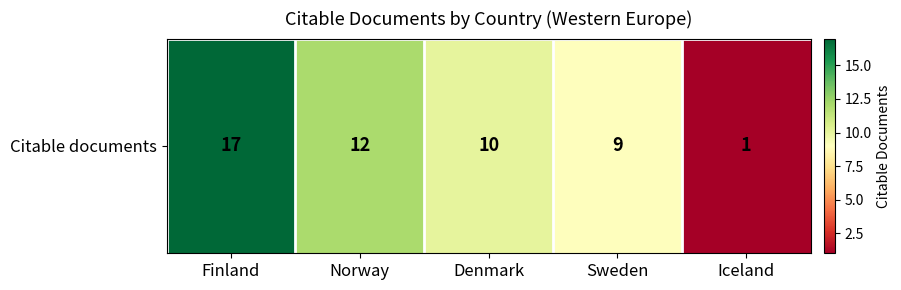

What is the ratio of the value at Finland to the value at Denmark?

1.7